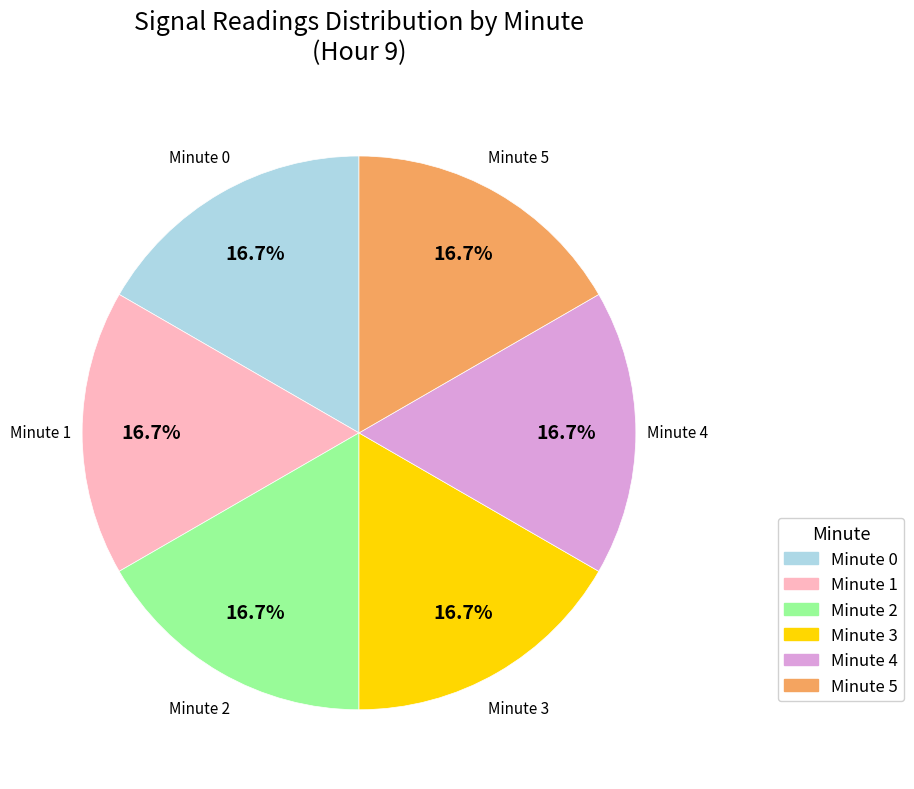

Combined, do Minute 2 and Minute 5 account for over 50%?

No